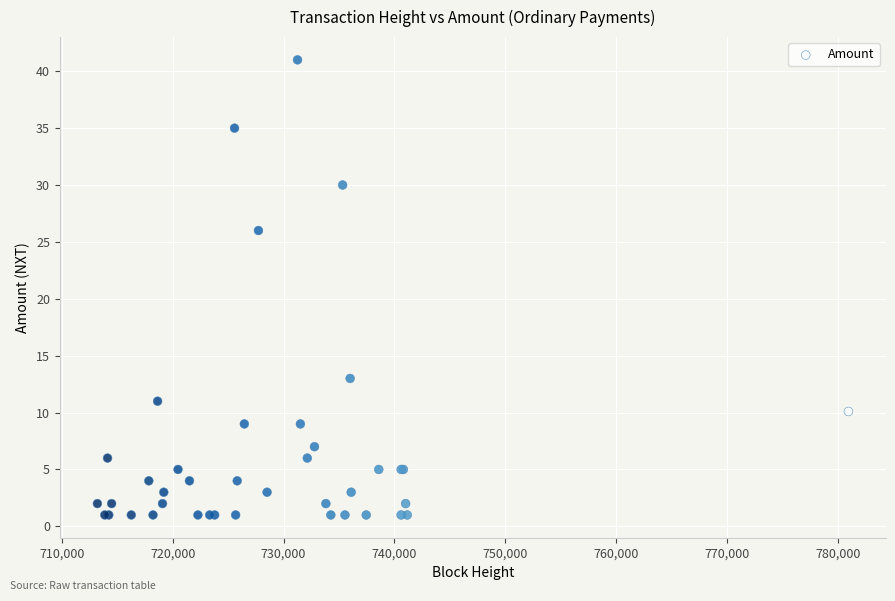

What Y value in the scatter plot is closest to 21?

26.0